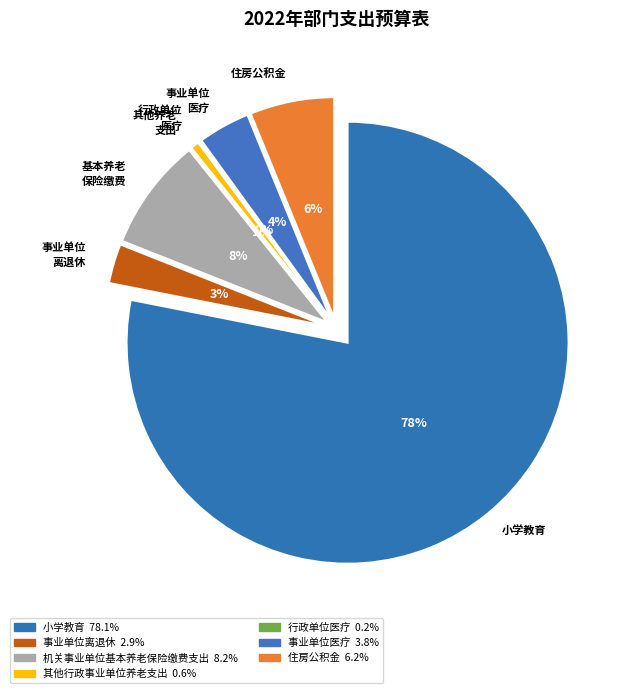

How much of the chart is everything except 小学教育?

21.9%